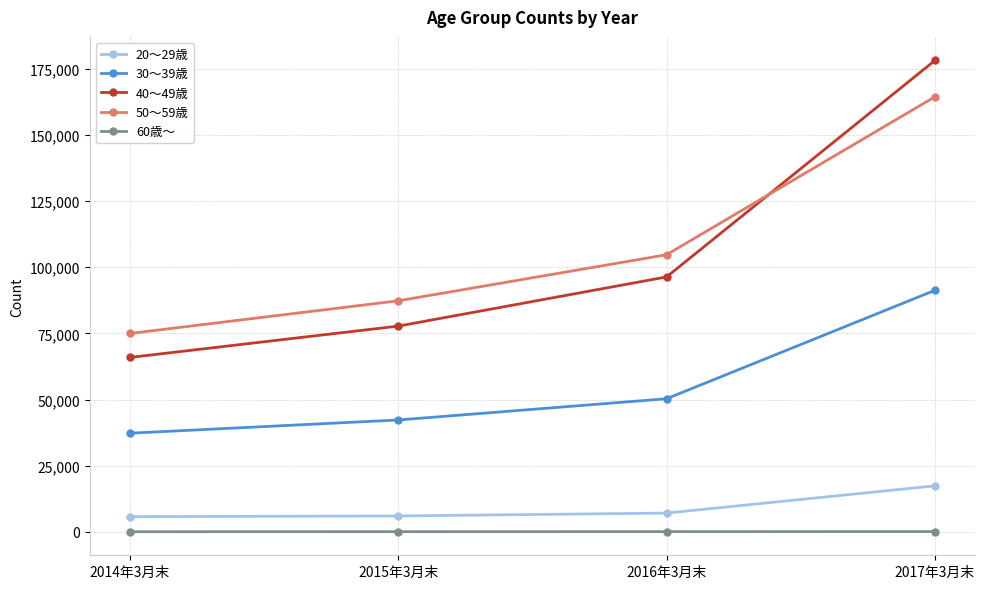

How many series are shown in this chart?

5